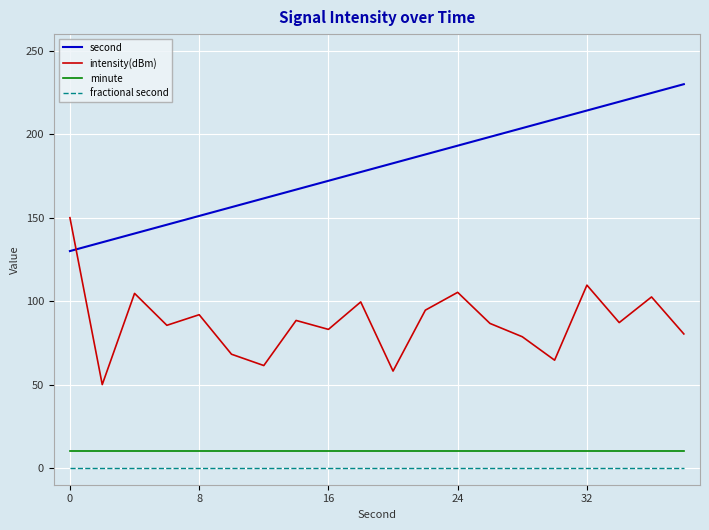

Which series has the largest total across all categories?

second